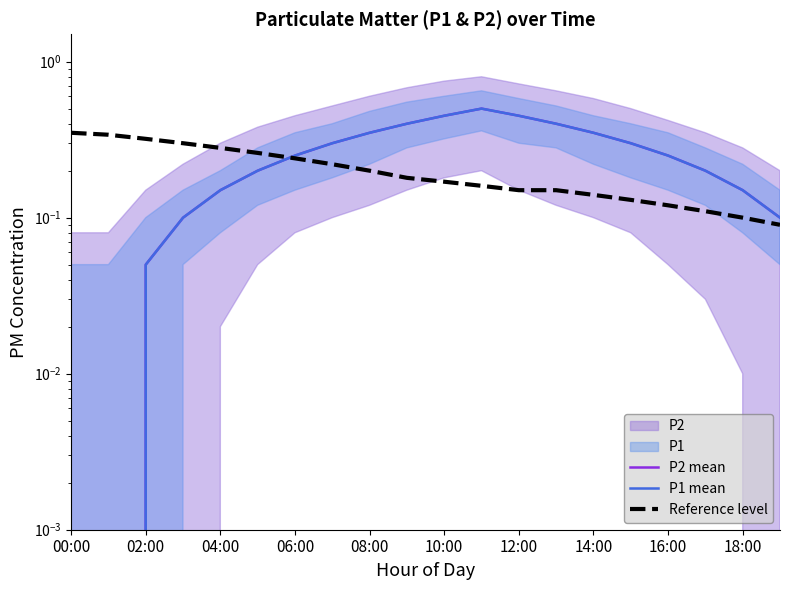

What is the sum of all P1 mean values?

5.0